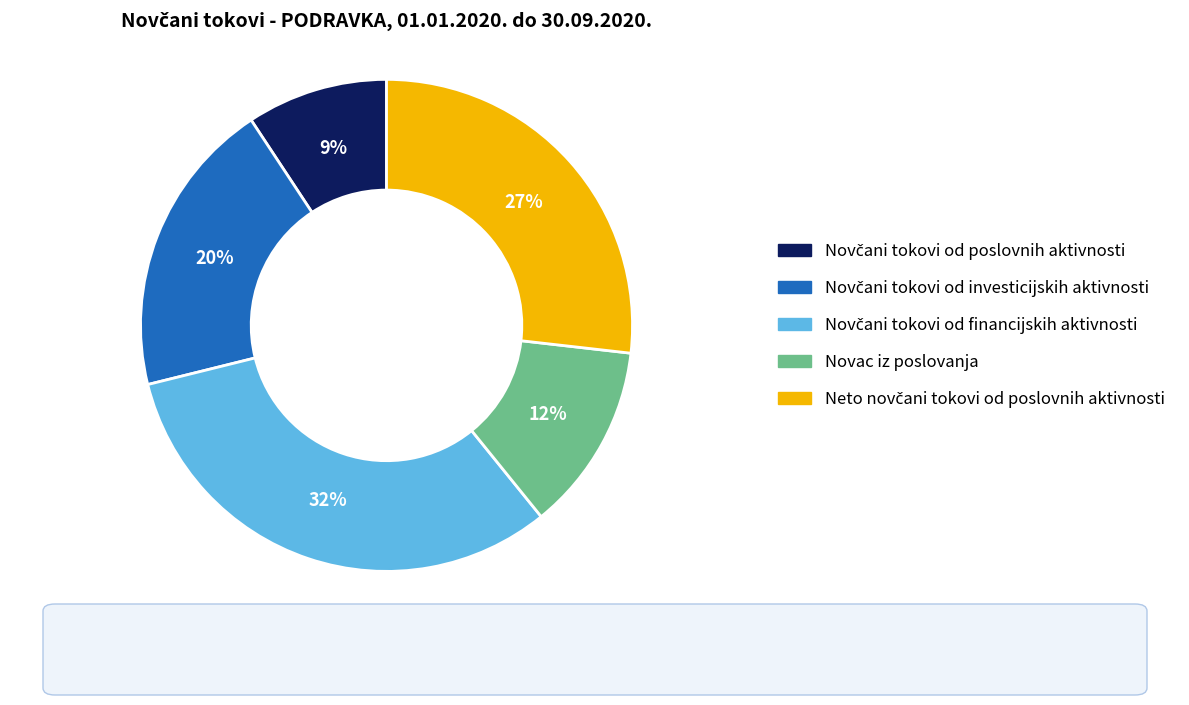

Is it true that Novac iz poslovanja is 12% of the pie?

True